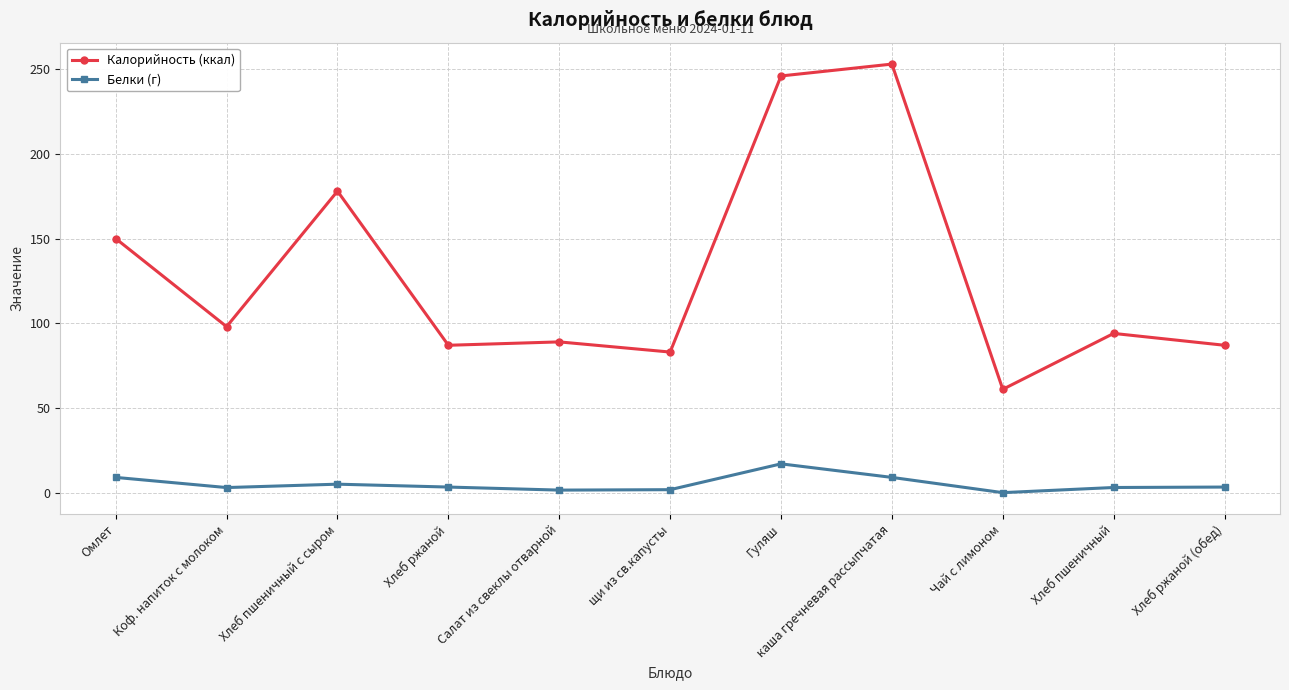

Is the value of Белки (г) at Коф. напиток с молоком greater than the value of Калорийность (ккал) at Гуляш?

No